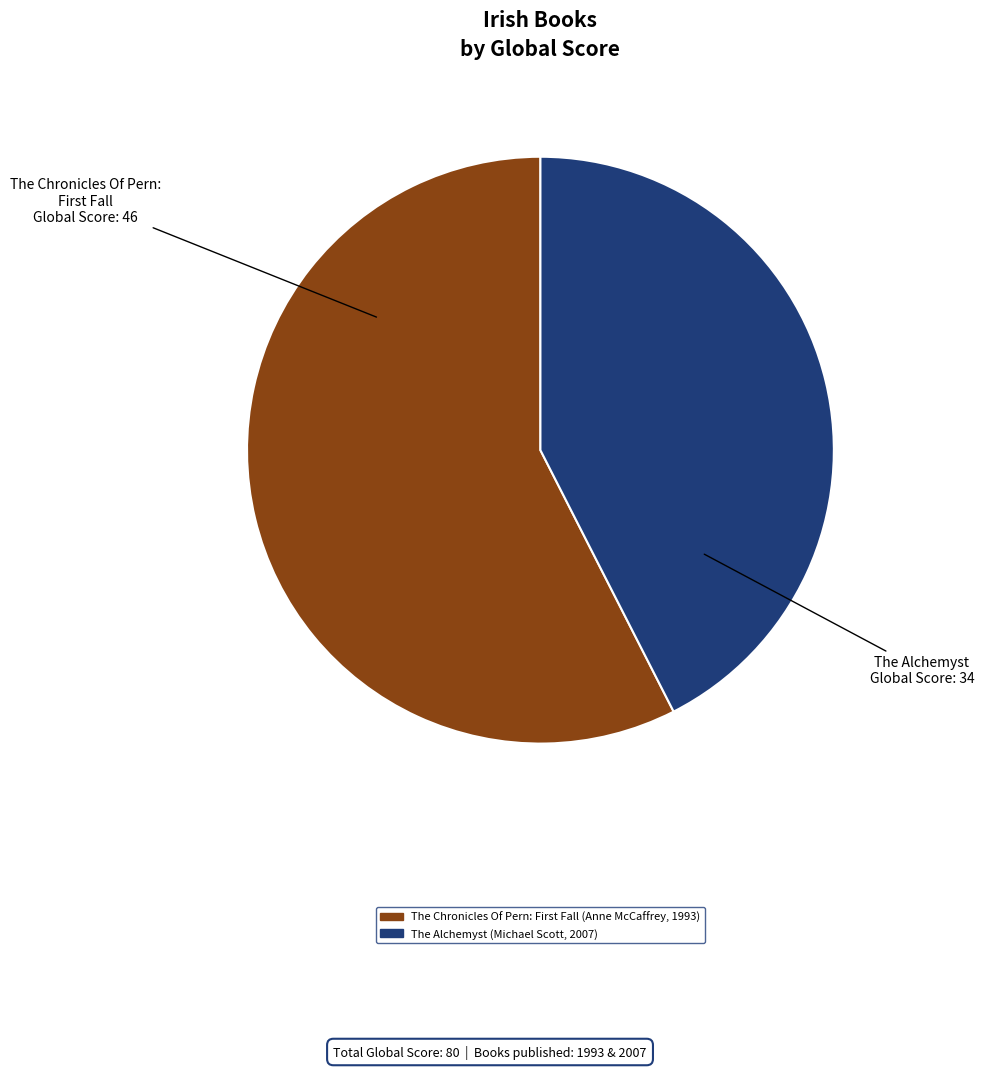

Is it true that The Alchemyst (Michael Scott, 2007) is 53% of the pie?

False